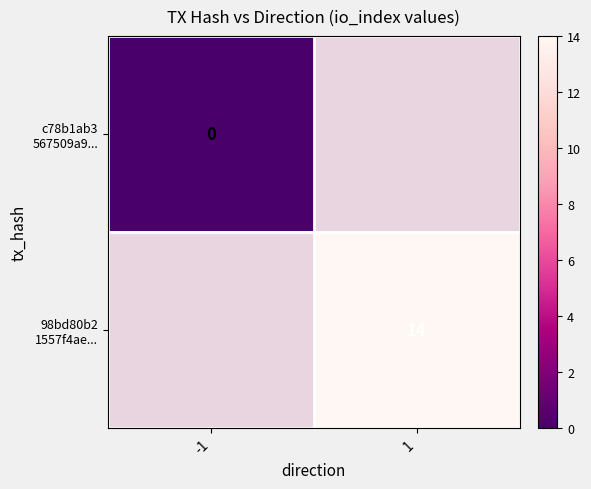

Which category has the lowest value across all series?

-1